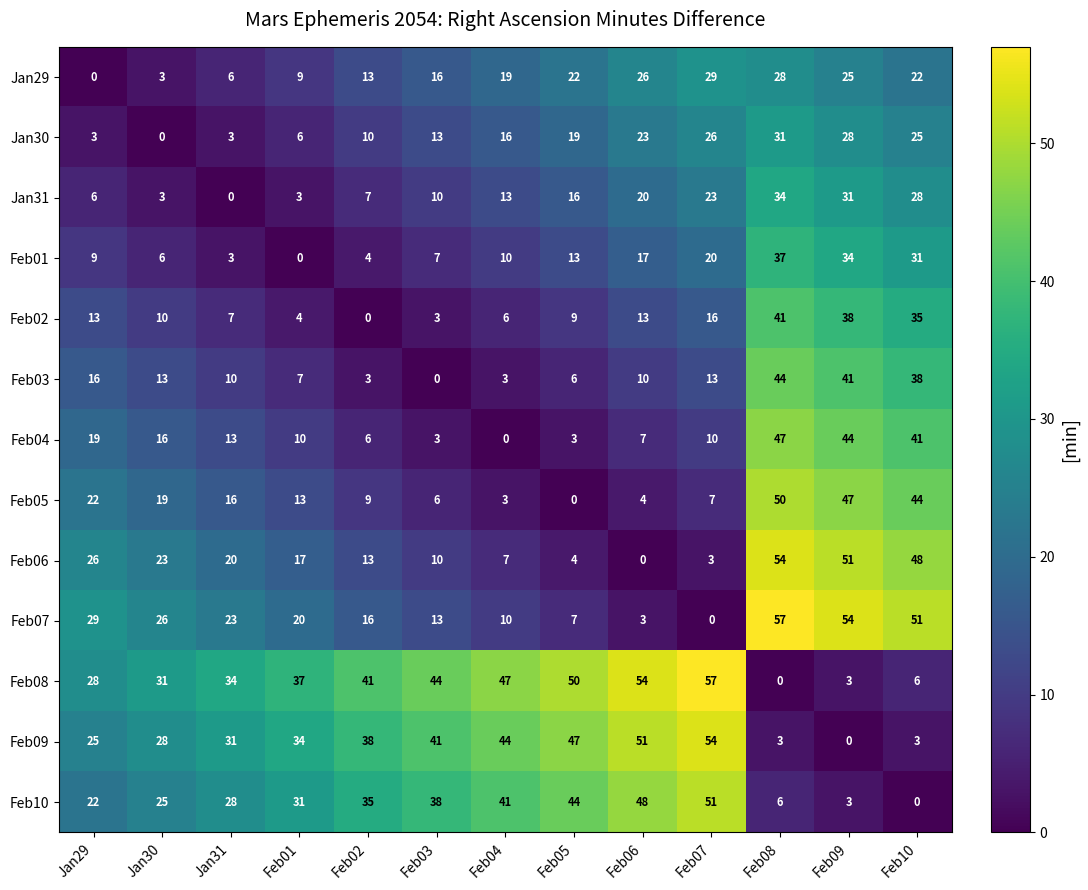

What is the average value of the Feb06 series?

21